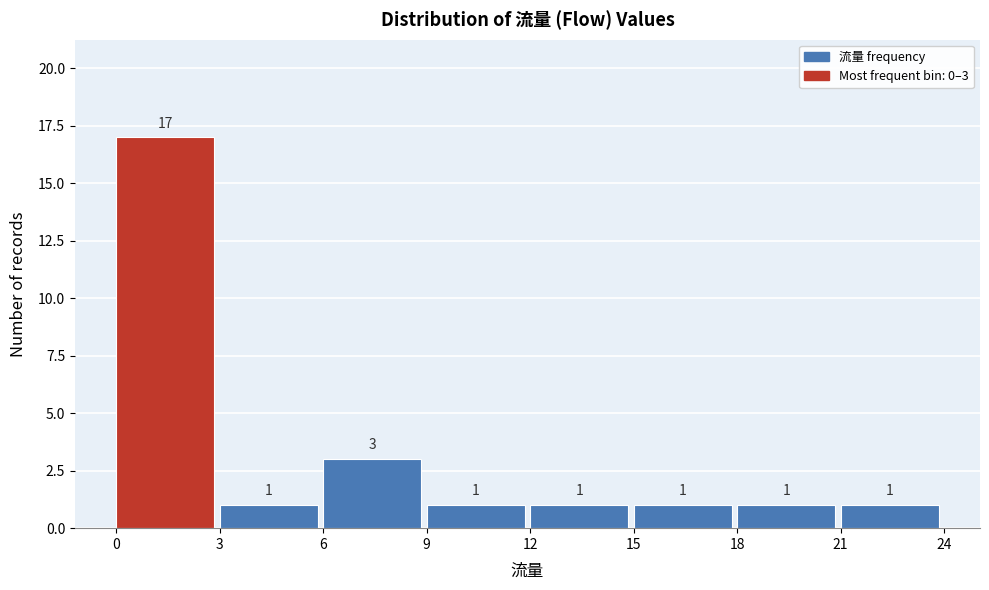

Over which range of the x-axis is the bar tallest?

0 to 3